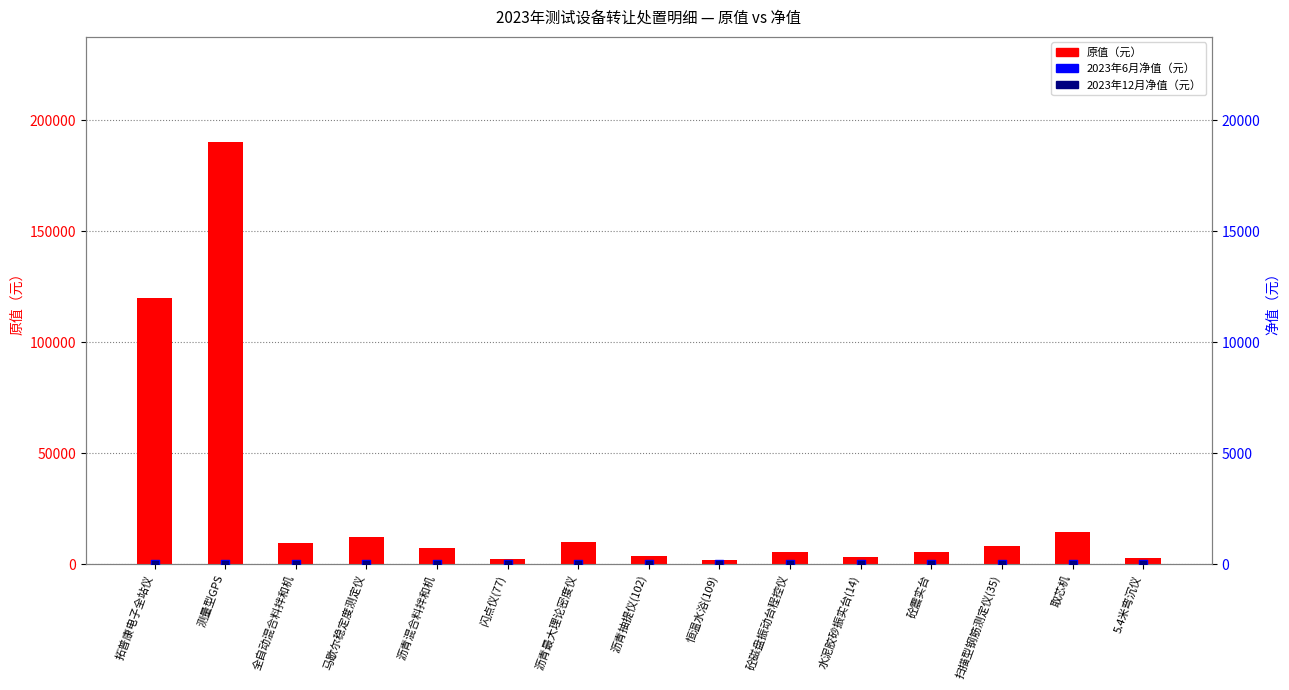

What is the total value across all series at 砼磁盘振动台程控仪?

5500